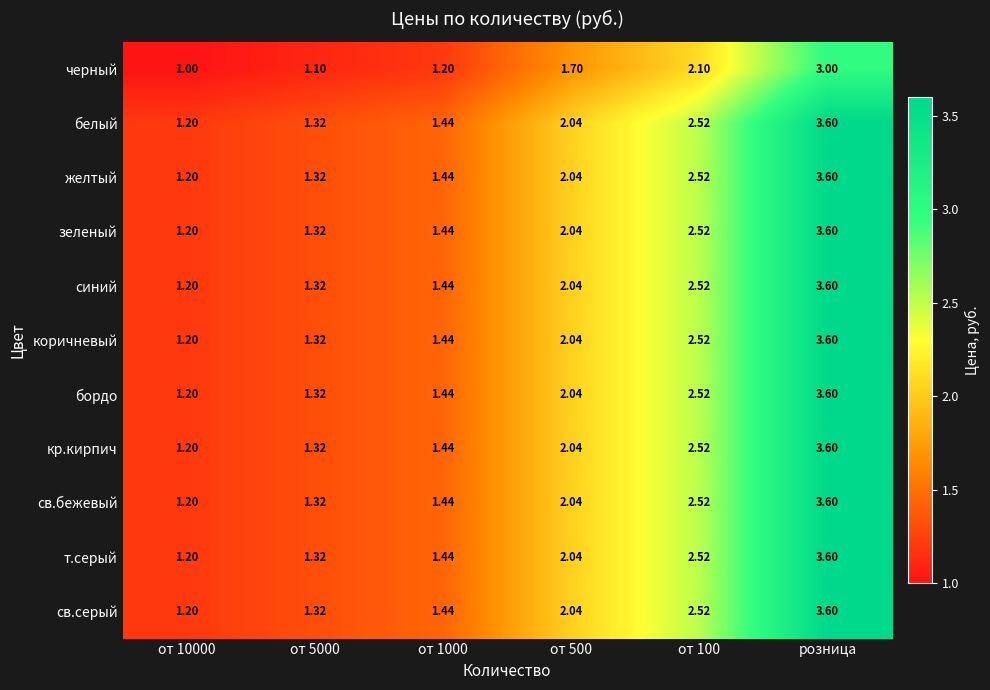

At which label does св.серый reach its peak?

розница